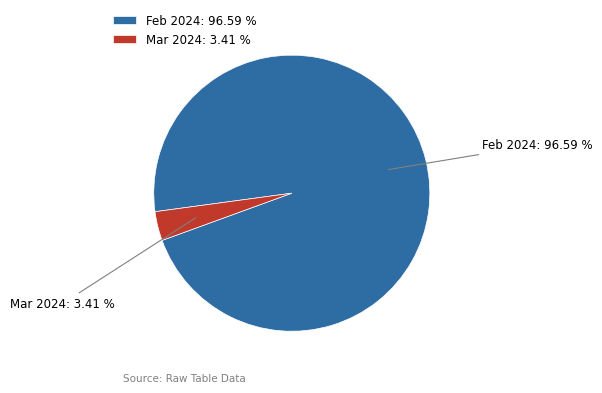

Does any single category account for the majority?

Yes